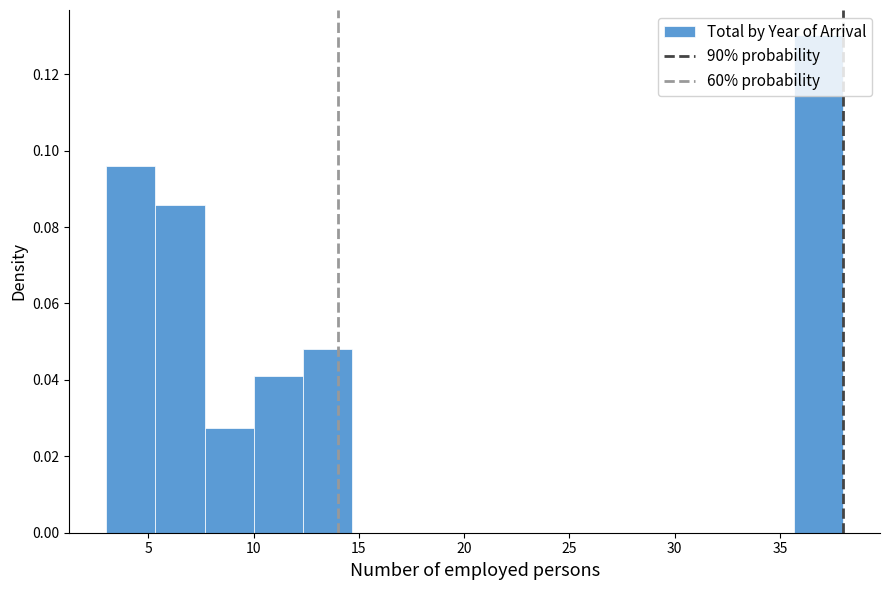

What is the height of the bar covering 12.5 to 14.5 on the x-axis? Neither the bar edges nor the heights are printed on the chart, so give them approximately, as read against the axes.

0.048